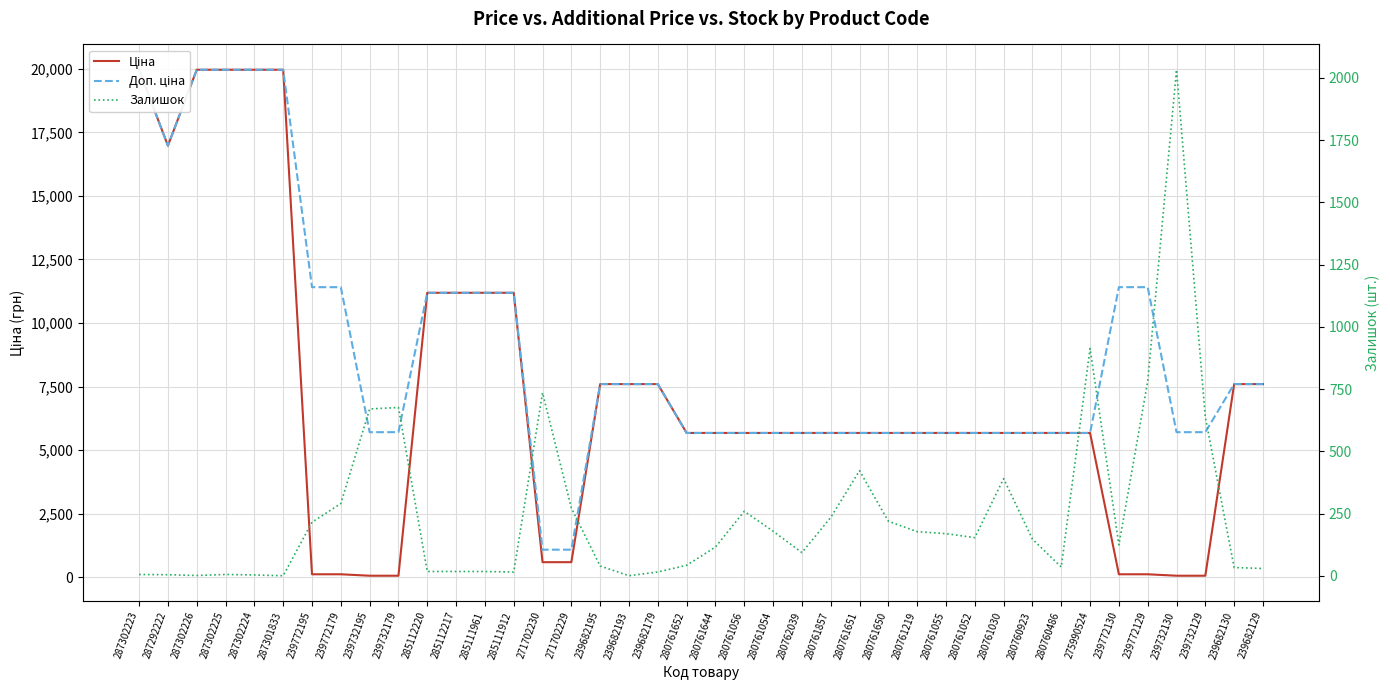

How many values in the Ціна series are below 5673?

10